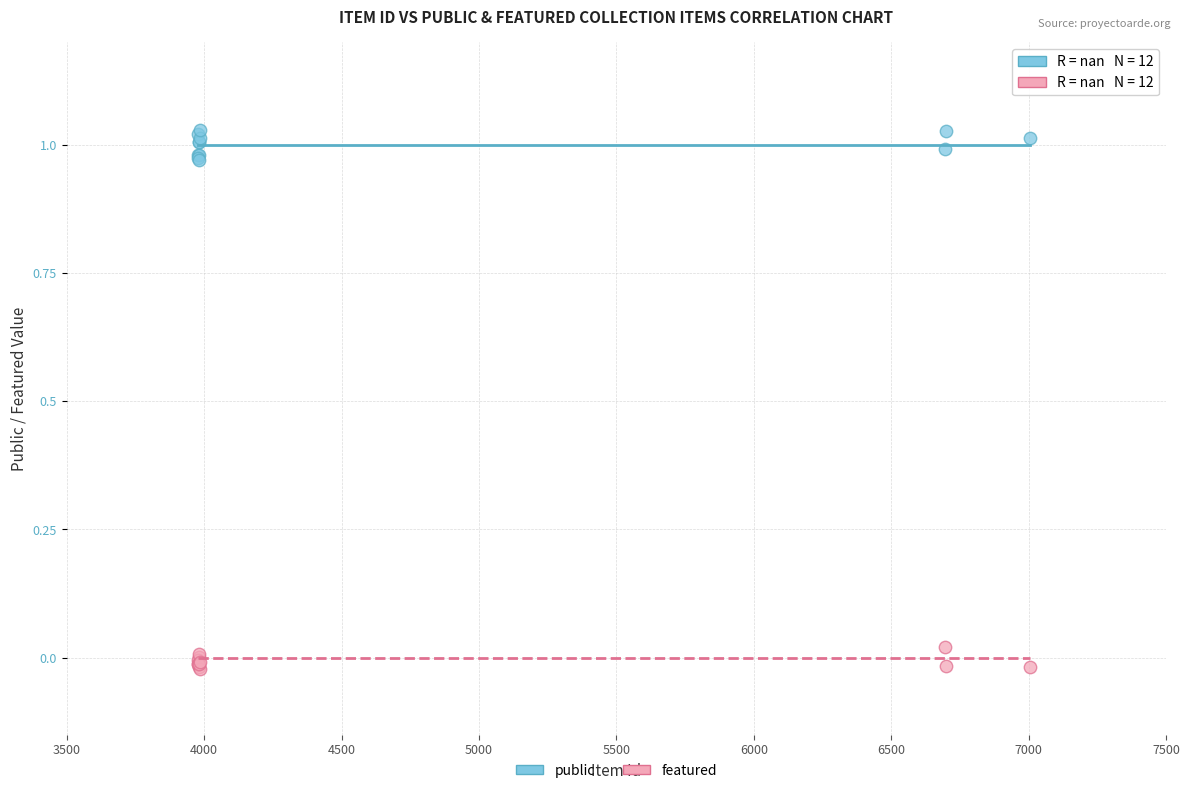

What is the X range (max minus min) for the scatter plot?

3027.0